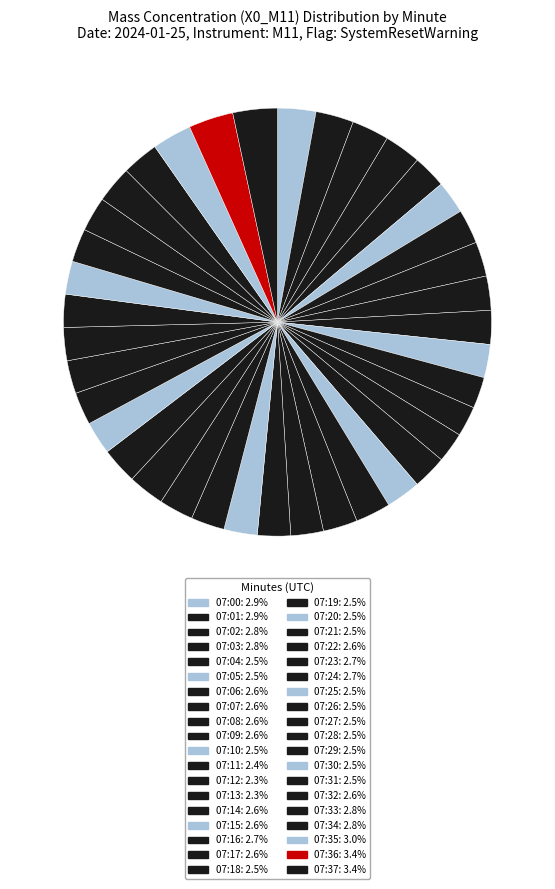

To the nearest percent, what is the difference between the largest and smallest slice percentages?

1%